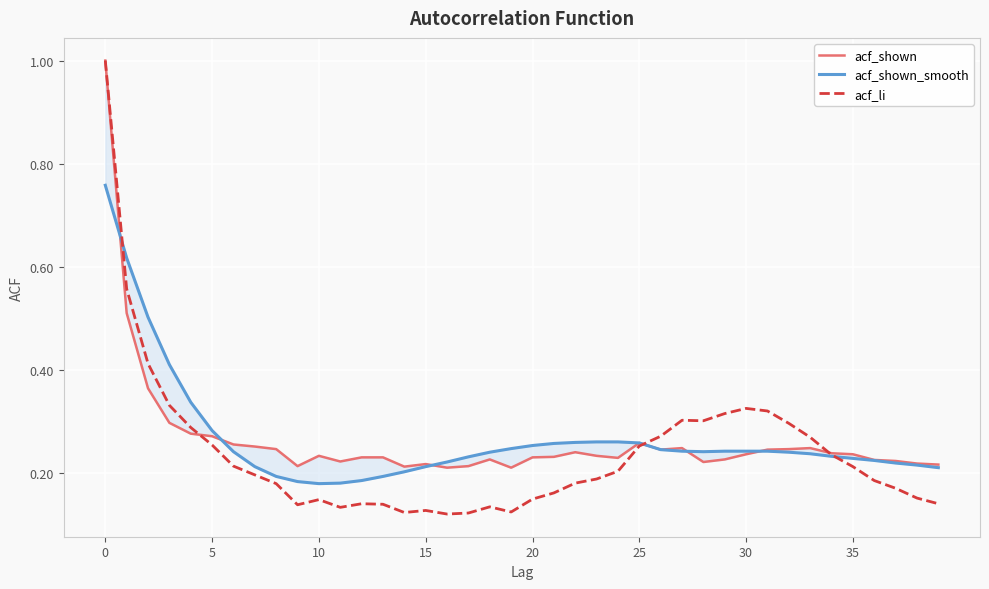

Between 33 and 38, which series saw the biggest shift?

acf_li